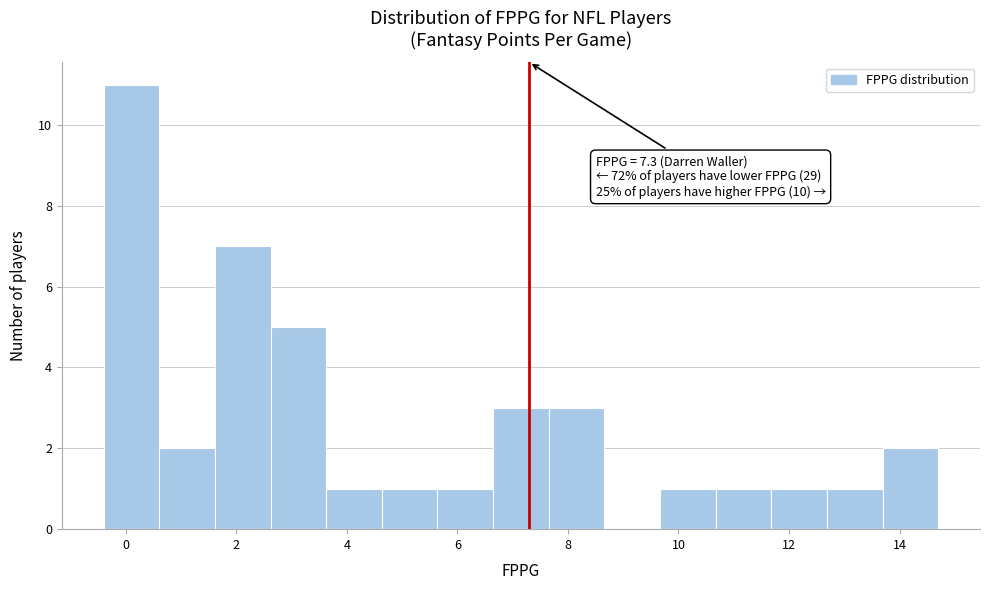

Which range on the x-axis has the tallest bar?

-0.4 to 0.6